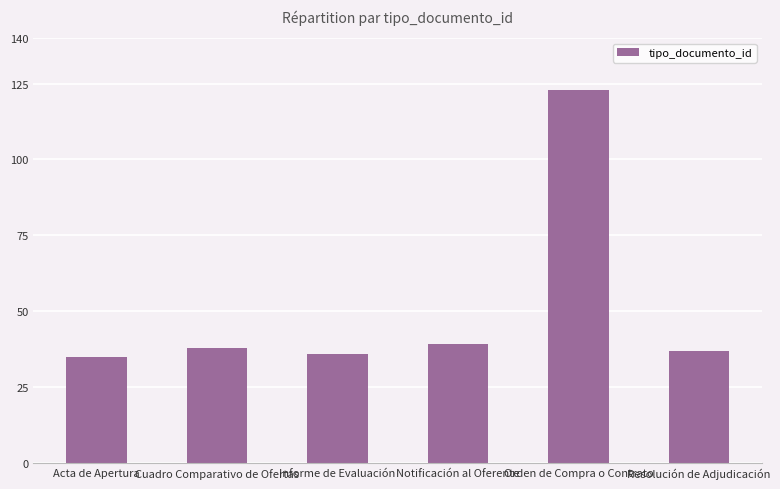

What is the sum of the values at Informe de Evaluación and Cuadro Comparativo de Ofertas?

74